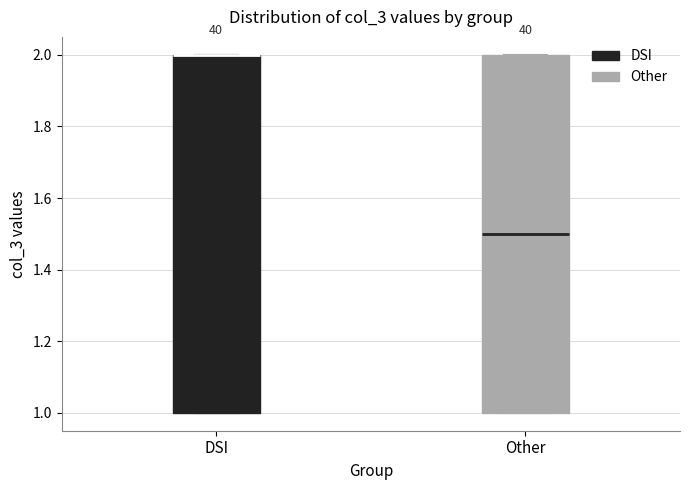

Reading left to right, transcribe this box plot: for each box, give where its median line is, the range the box spans, and where its two whiskers end, as read against the y-axis. The values are not printed on the chart, so give them approximately, as read against the axis.

DSI: median 2.0 (drawn on the box's upper edge), box 1.0 to 2.0, whiskers 1.0 to 2.0
Other: median 1.5, box 1.0 to 2.0, whiskers 1.0 to 2.0